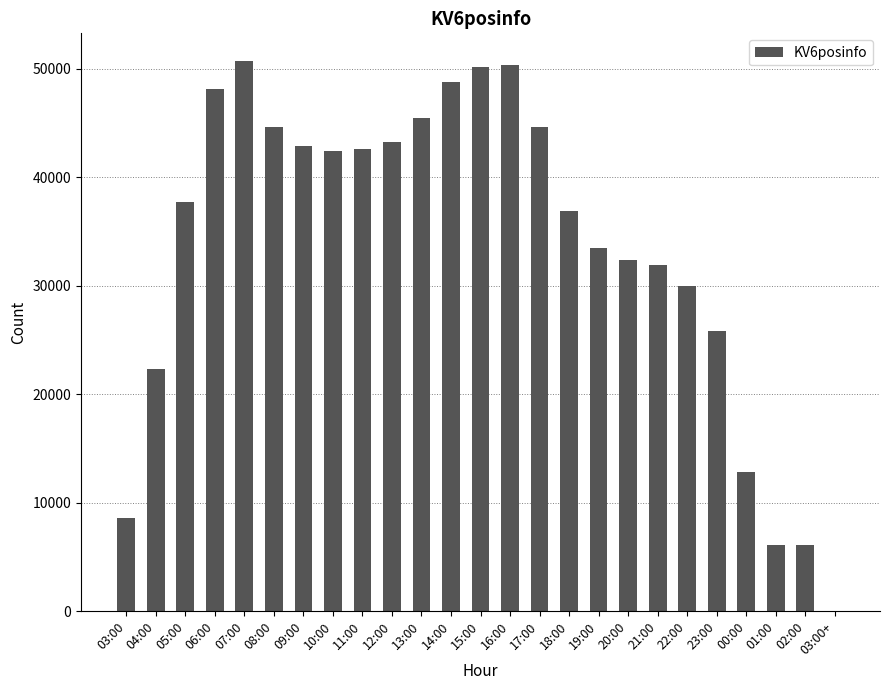

What is the ratio of the value at 03:00 to the value at 05:00?

0.2